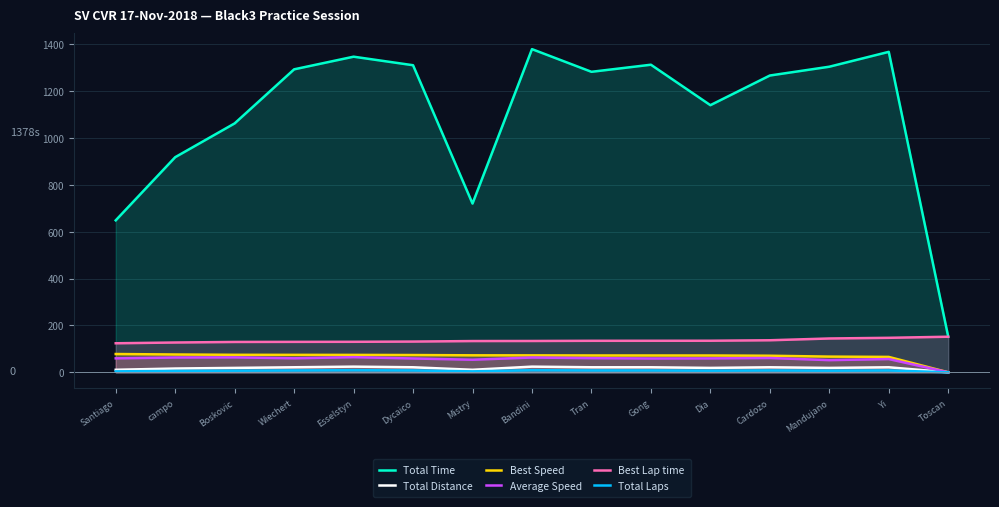

The Total Time series shows 719.6 at Mistry. True or false?

True